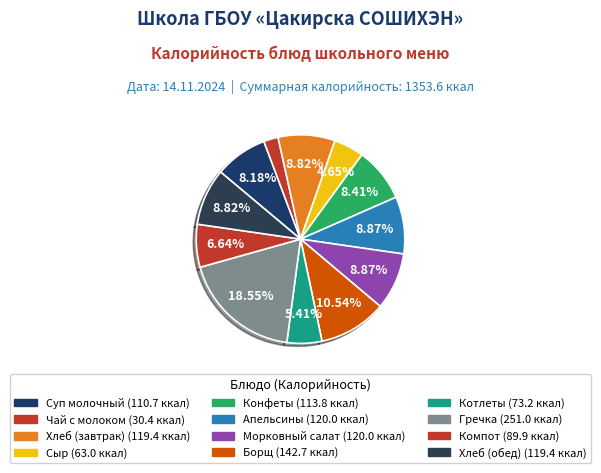

True or false: Хлеб (обед) accounts for 9% of the total.

True